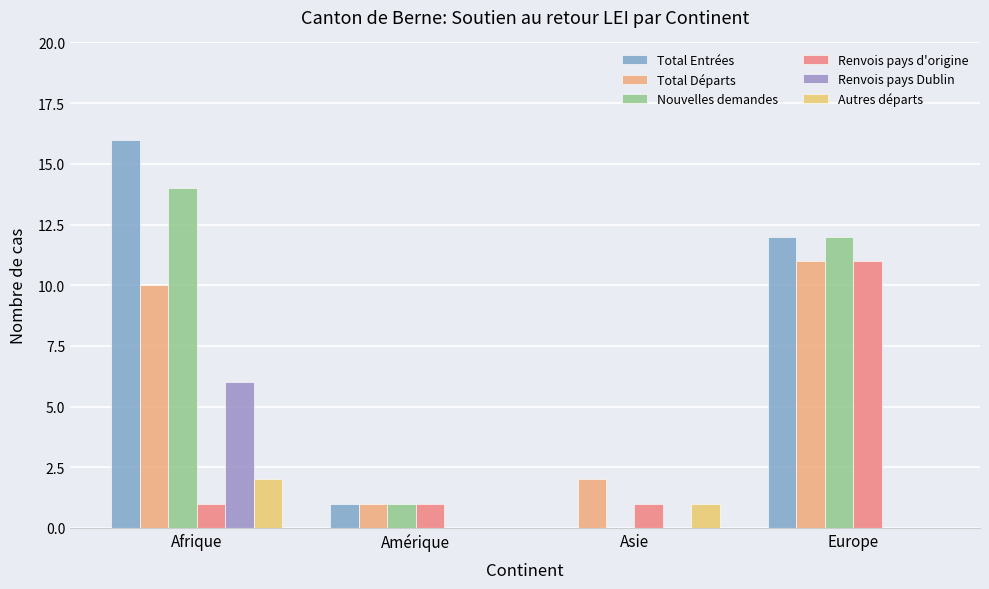

Count the Renvois pays d'origine values in the range 1 to 11.

4